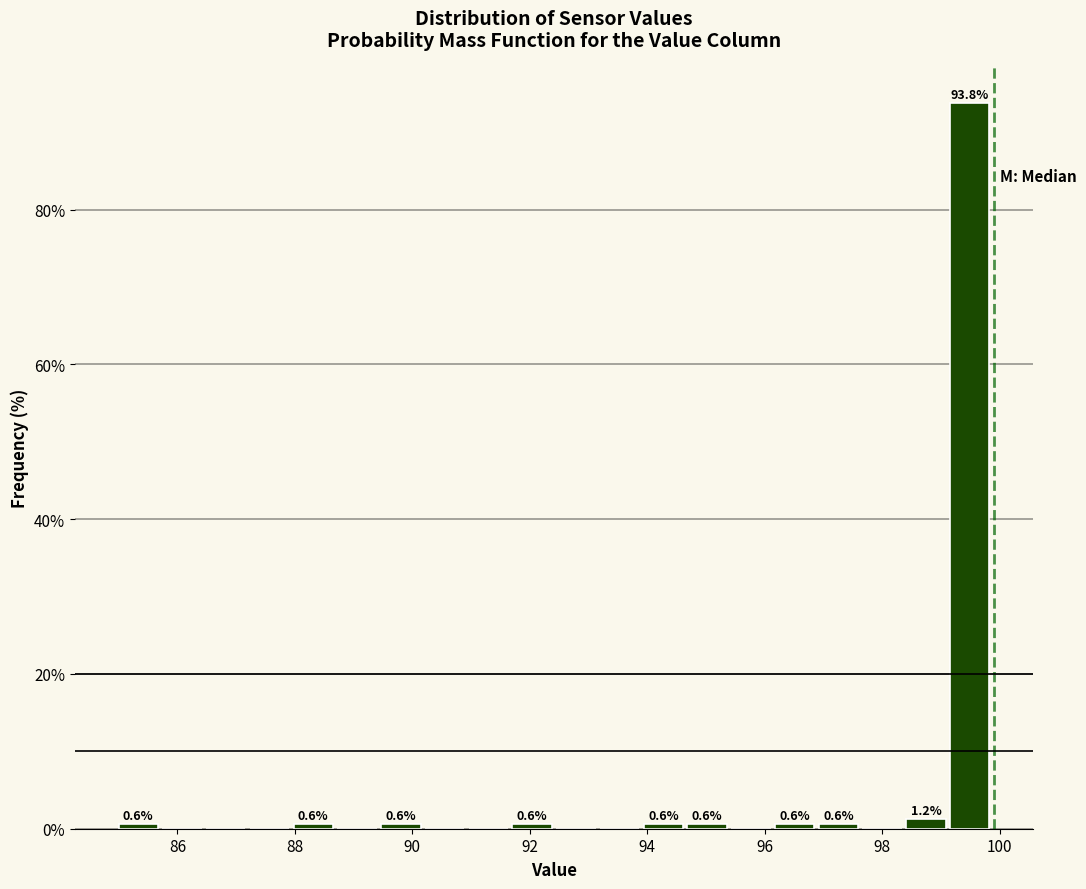

Read against the x-axis, roughly where is the centre of the tallest bar?

99.4